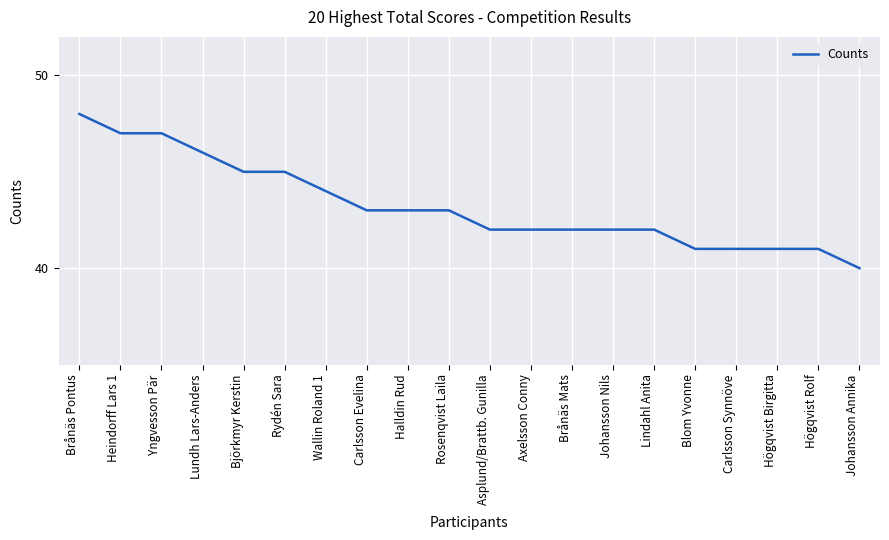

Approximately how many times larger is the value at Halldin Rud compared to Björkmyr Kerstin?

1.0